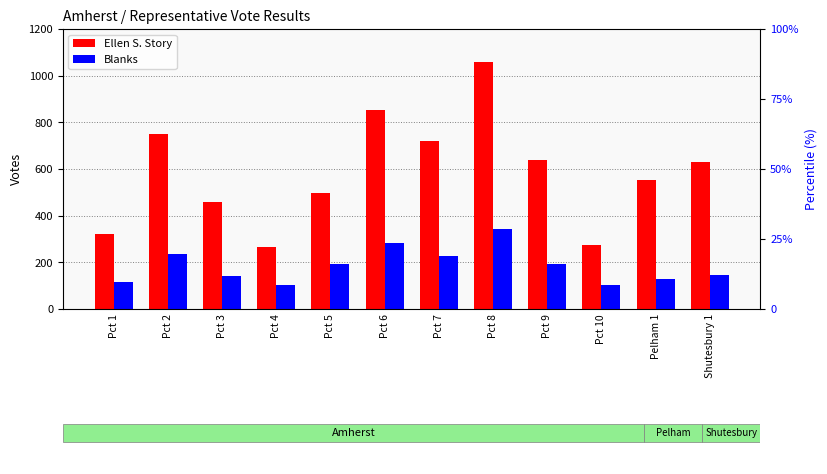

Are the bars grouped side by side (vs. stacked)?

Yes